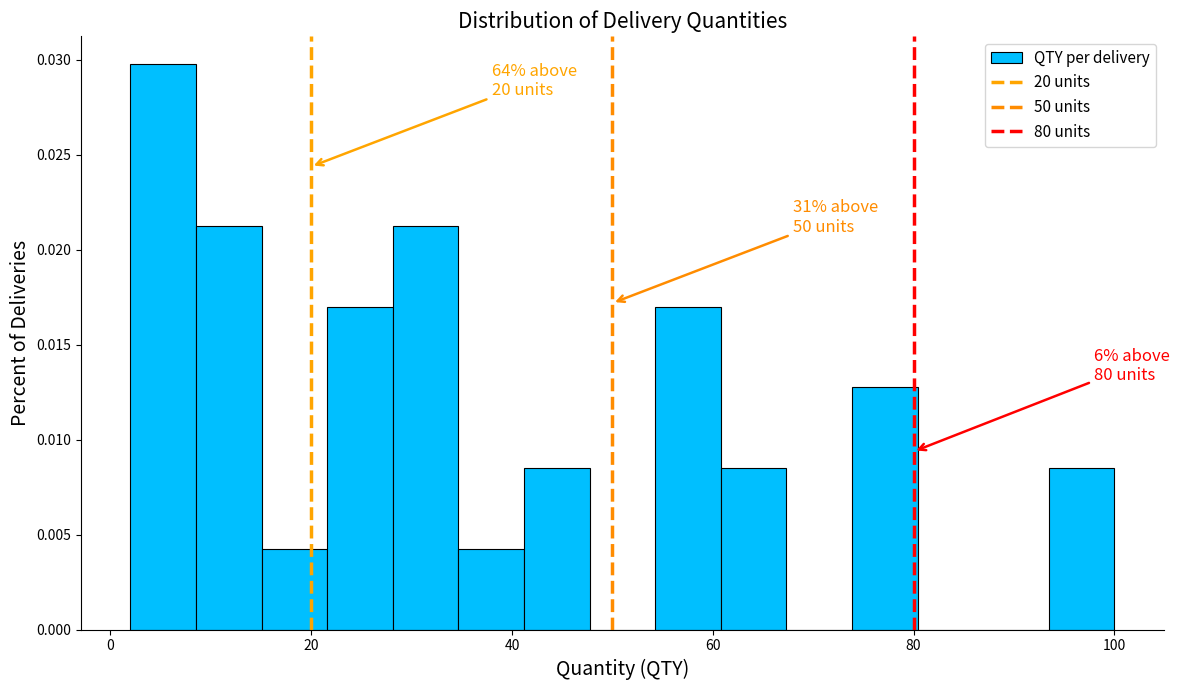

Read against the x-axis, roughly where is the centre of the tallest bar?

6